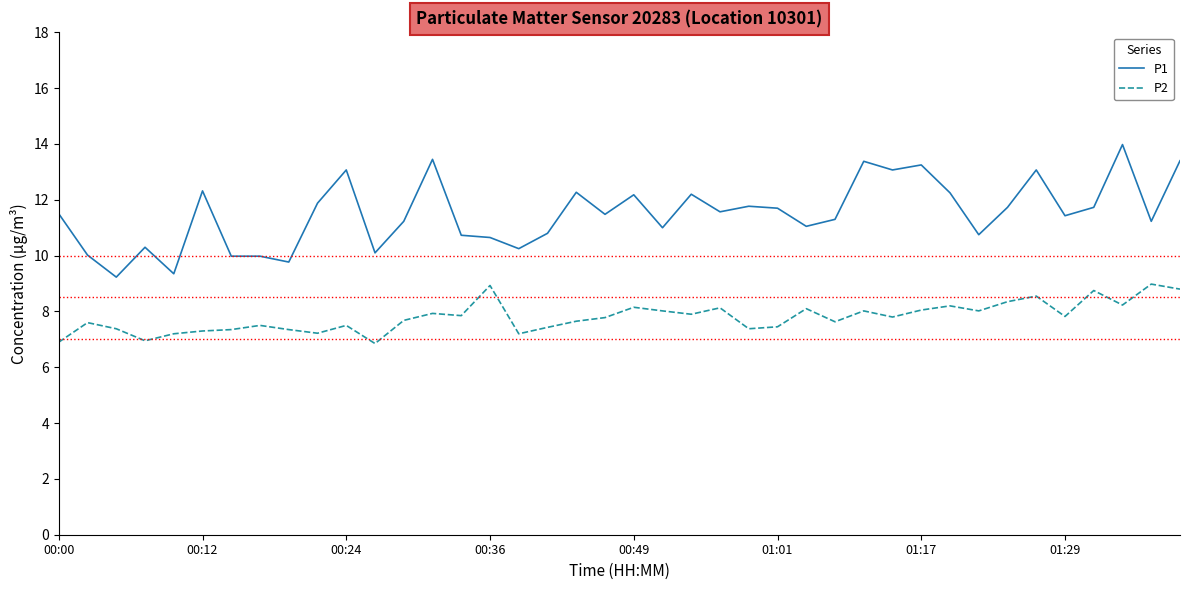

What is the difference between the maximum and second lowest values in the P1 series?

4.6